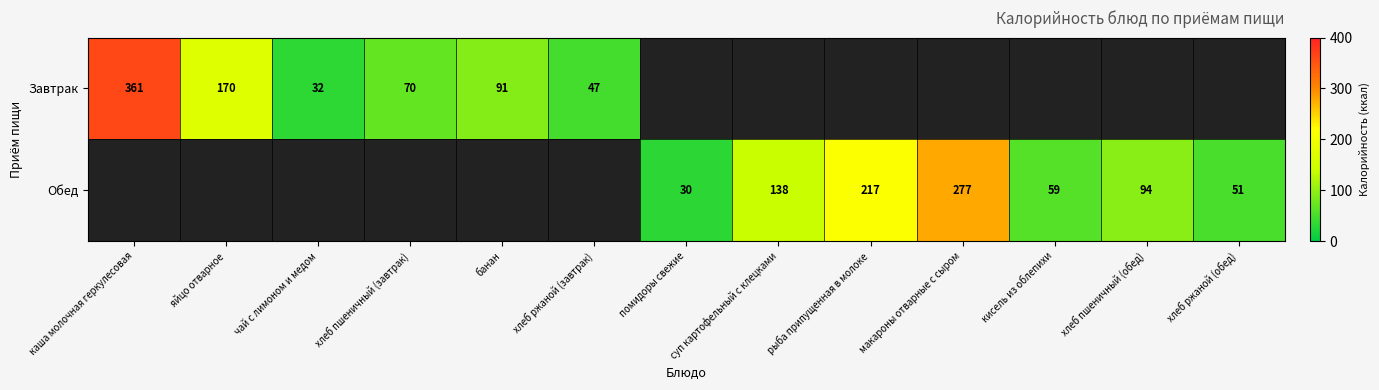

At which category does the chart reach its peak across all series?

каша молочная геркулесовая